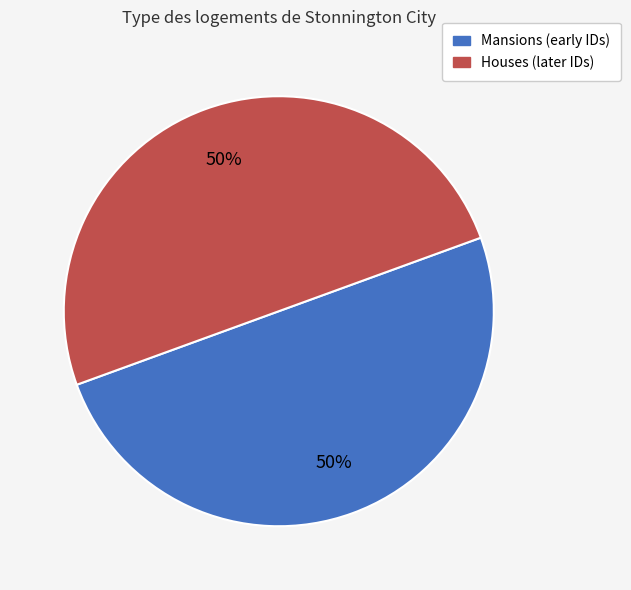

To the nearest percent, what is the average slice percentage?

50%